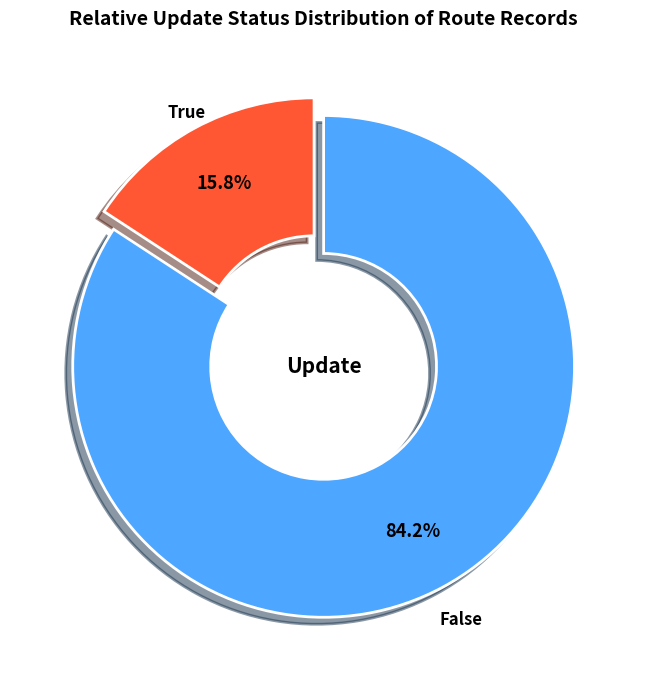

To the nearest percent, what is the average slice percentage?

50%